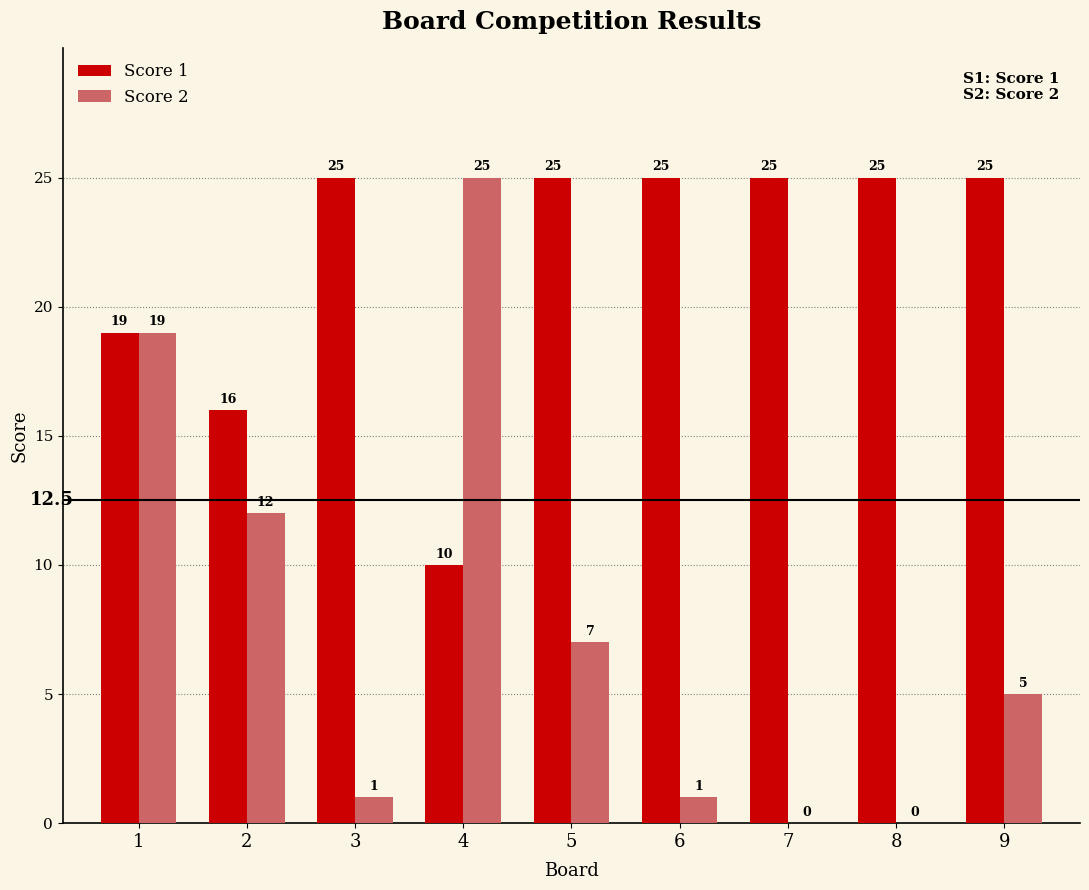

What is the maximum value for Score 1?

25